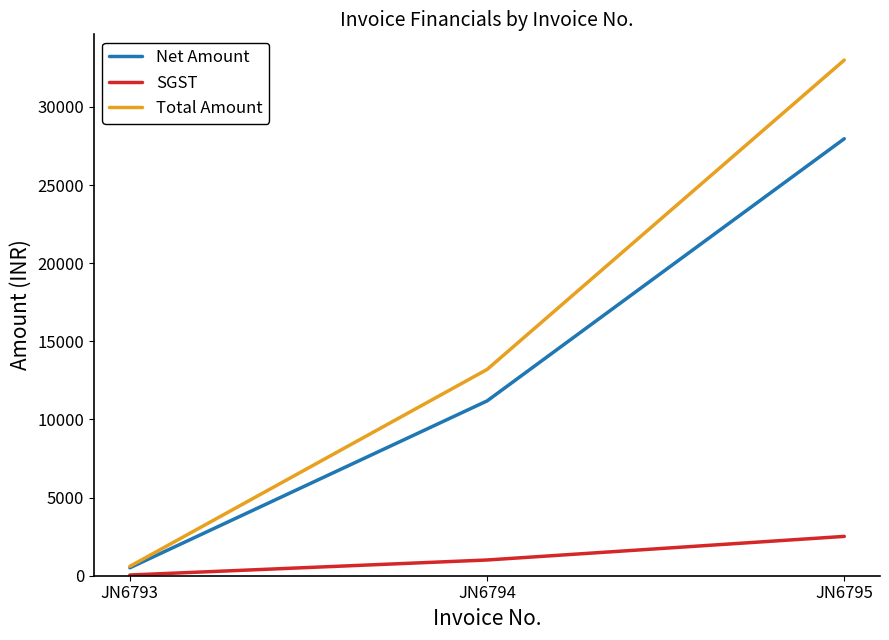

Which series has the widest spread of values?

Total Amount